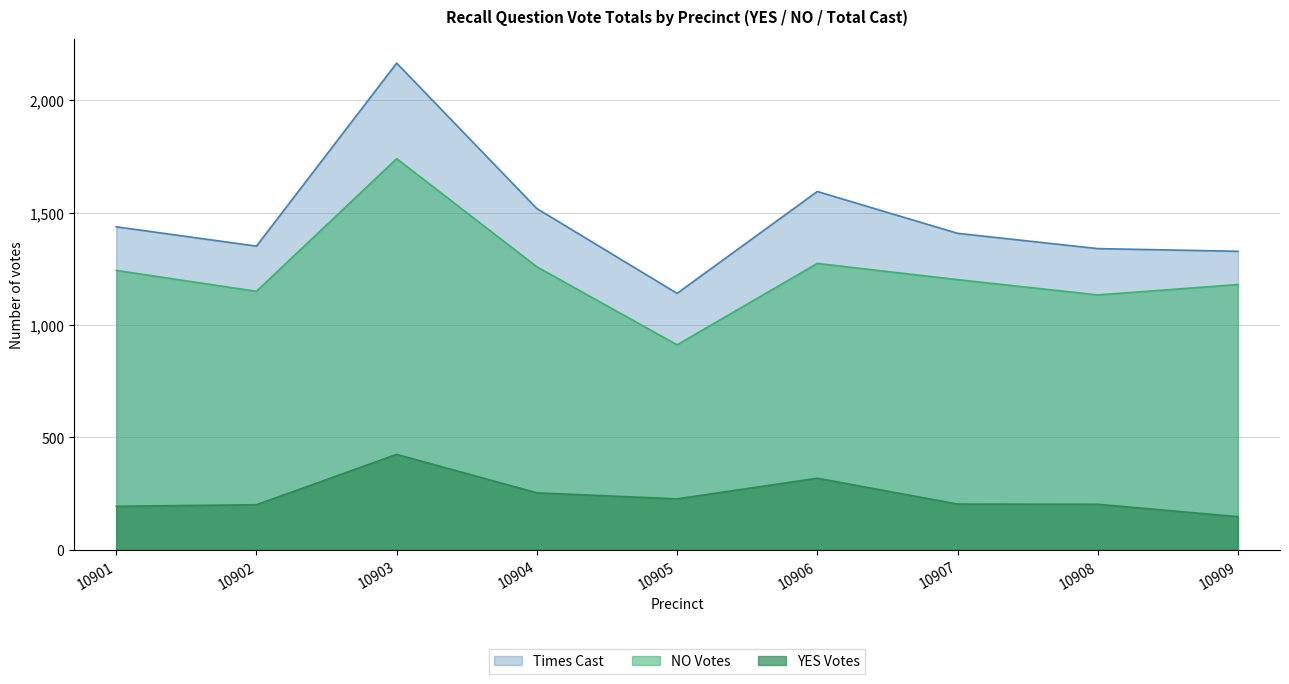

In Times Cast, how many points are higher than both neighbors (excluding endpoints)?

2